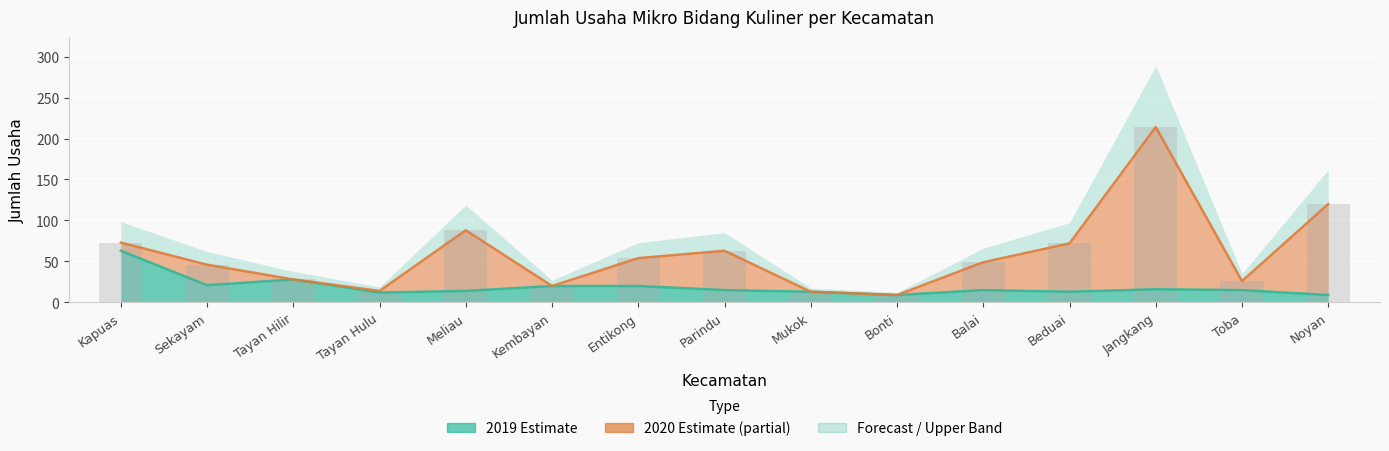

True or false: the data shows 9 at Noyan.

True